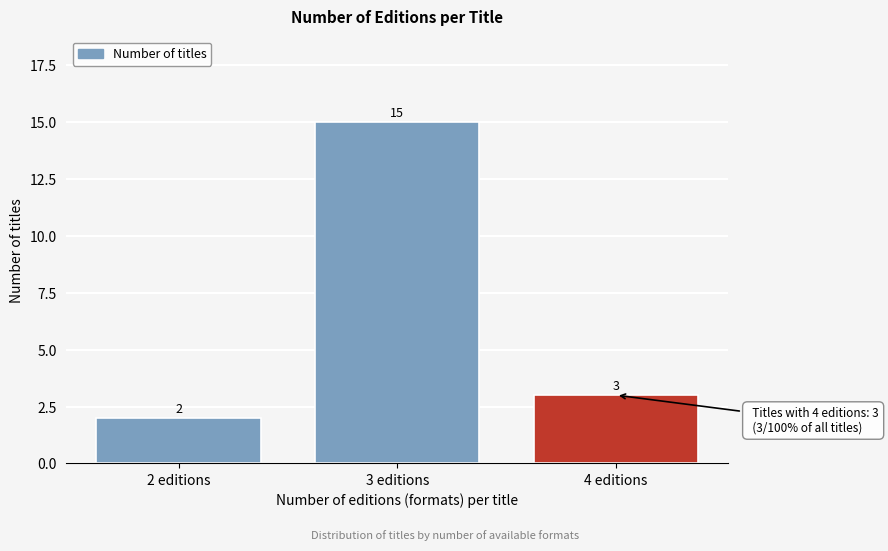

Reading right to left, extract all data points from this chart.

4 editions=3	3 editions=15	2 editions=2